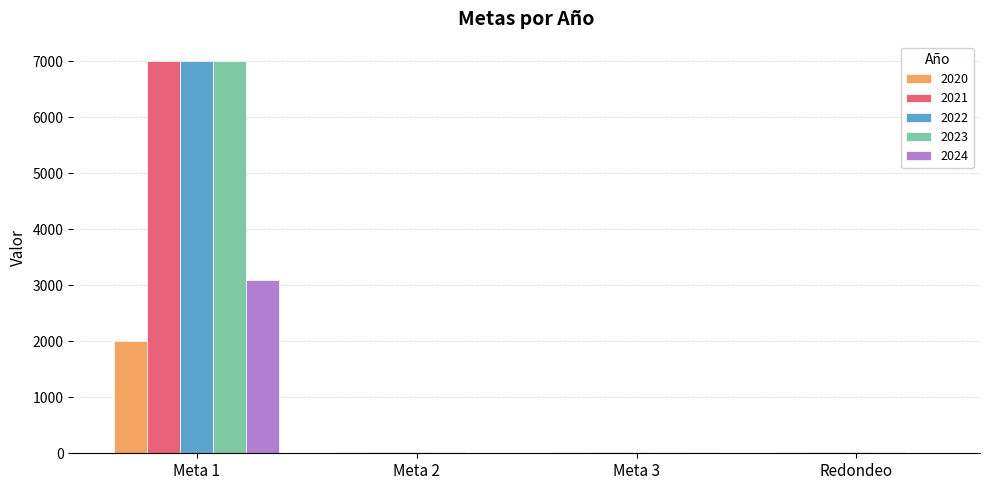

At which category is the sum across all series the highest?

Meta 1